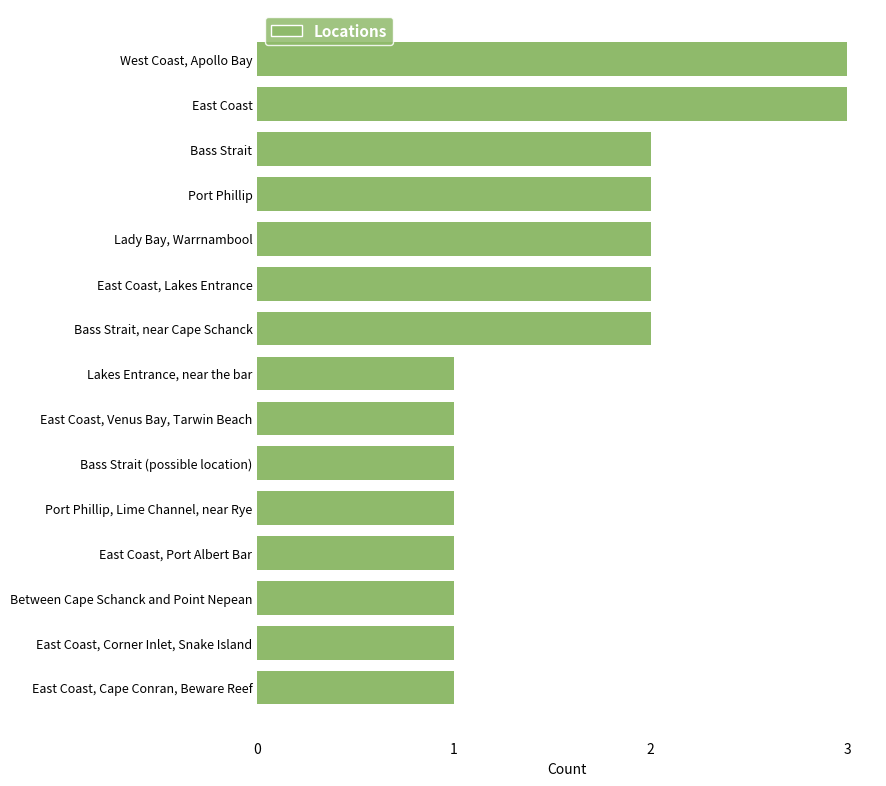

How many distinct data groups are displayed?

1